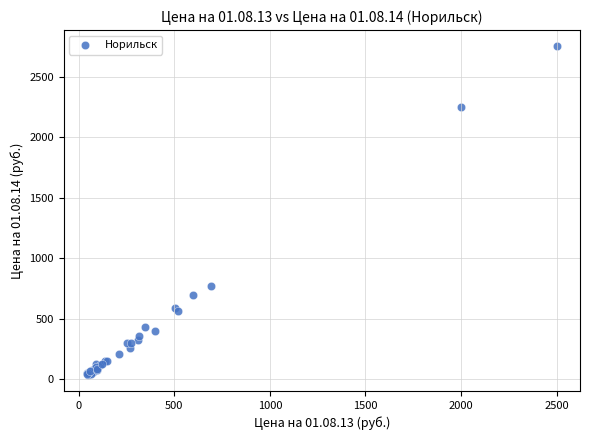

What Y value in the scatter plot is closest to 1394?

772.2